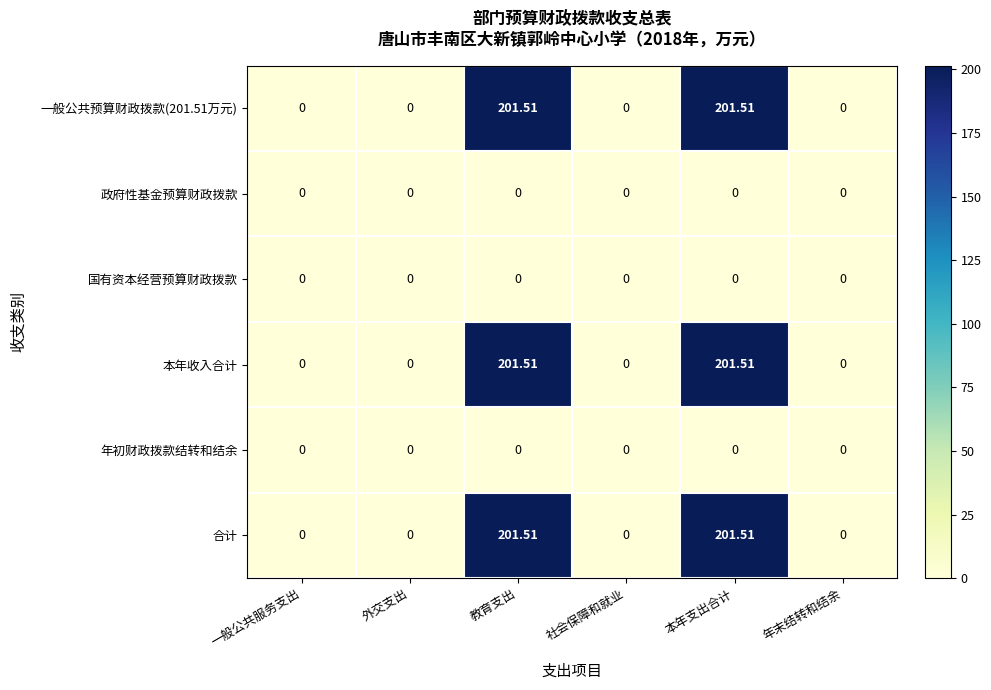

Reading left to right, transcribe all the data shown in this chart.

一般公共预算财政拨款(201.51万元): 一般公共服务支出=0.0	外交支出=0.0	教育支出=201.5	社会保障和就业=0.0	本年支出合计=201.5	年末结转和结余=0.0
政府性基金预算财政拨款: 一般公共服务支出=0.0	外交支出=0.0	教育支出=0.0	社会保障和就业=0.0	本年支出合计=0.0	年末结转和结余=0.0
国有资本经营预算财政拨款: 一般公共服务支出=0.0	外交支出=0.0	教育支出=0.0	社会保障和就业=0.0	本年支出合计=0.0	年末结转和结余=0.0
本年收入合计: 一般公共服务支出=0.0	外交支出=0.0	教育支出=201.5	社会保障和就业=0.0	本年支出合计=201.5	年末结转和结余=0.0
年初财政拨款结转和结余: 一般公共服务支出=0.0	外交支出=0.0	教育支出=0.0	社会保障和就业=0.0	本年支出合计=0.0	年末结转和结余=0.0
合计: 一般公共服务支出=0.0	外交支出=0.0	教育支出=201.5	社会保障和就业=0.0	本年支出合计=201.5	年末结转和结余=0.0